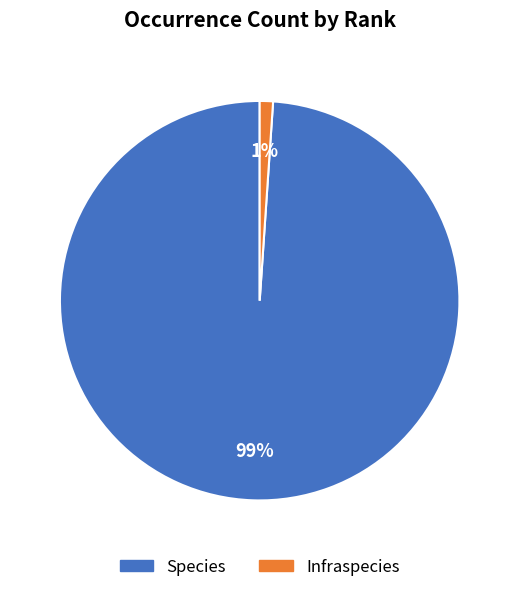

How many slices are in this pie chart?

2